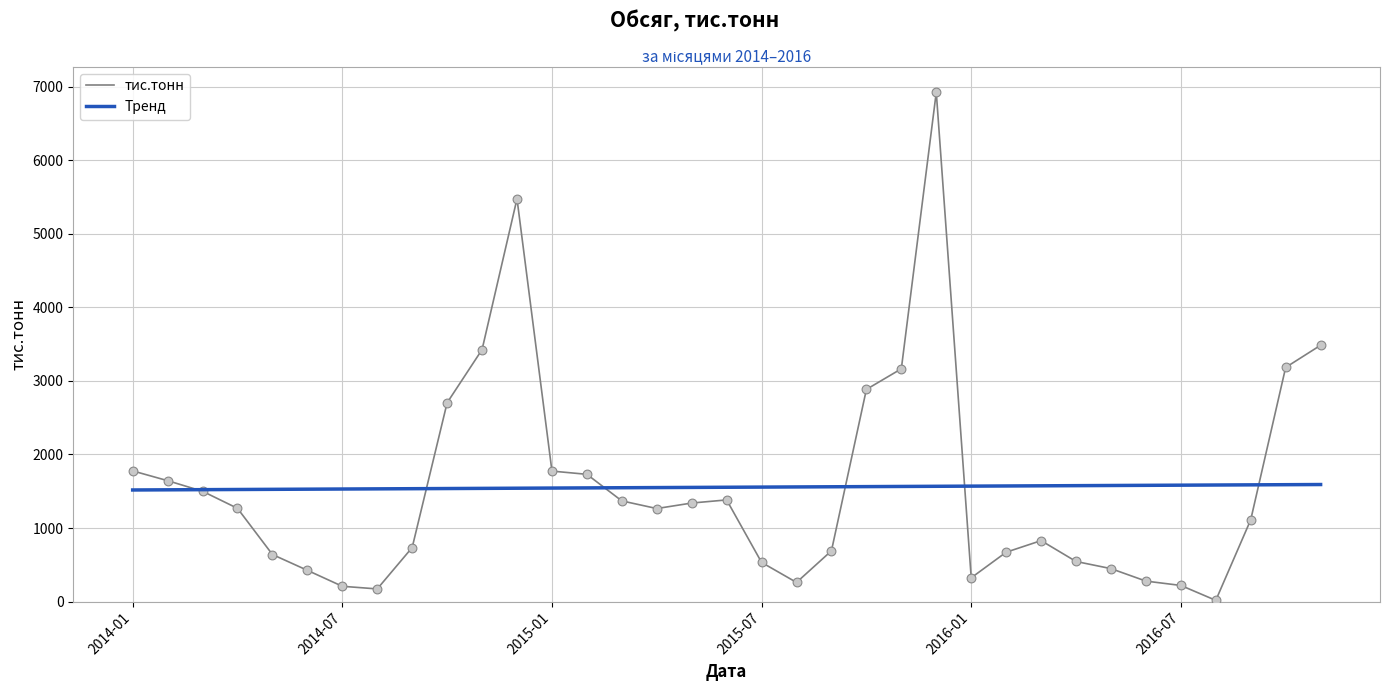

What is the minimum value for Тренд?

1516.9